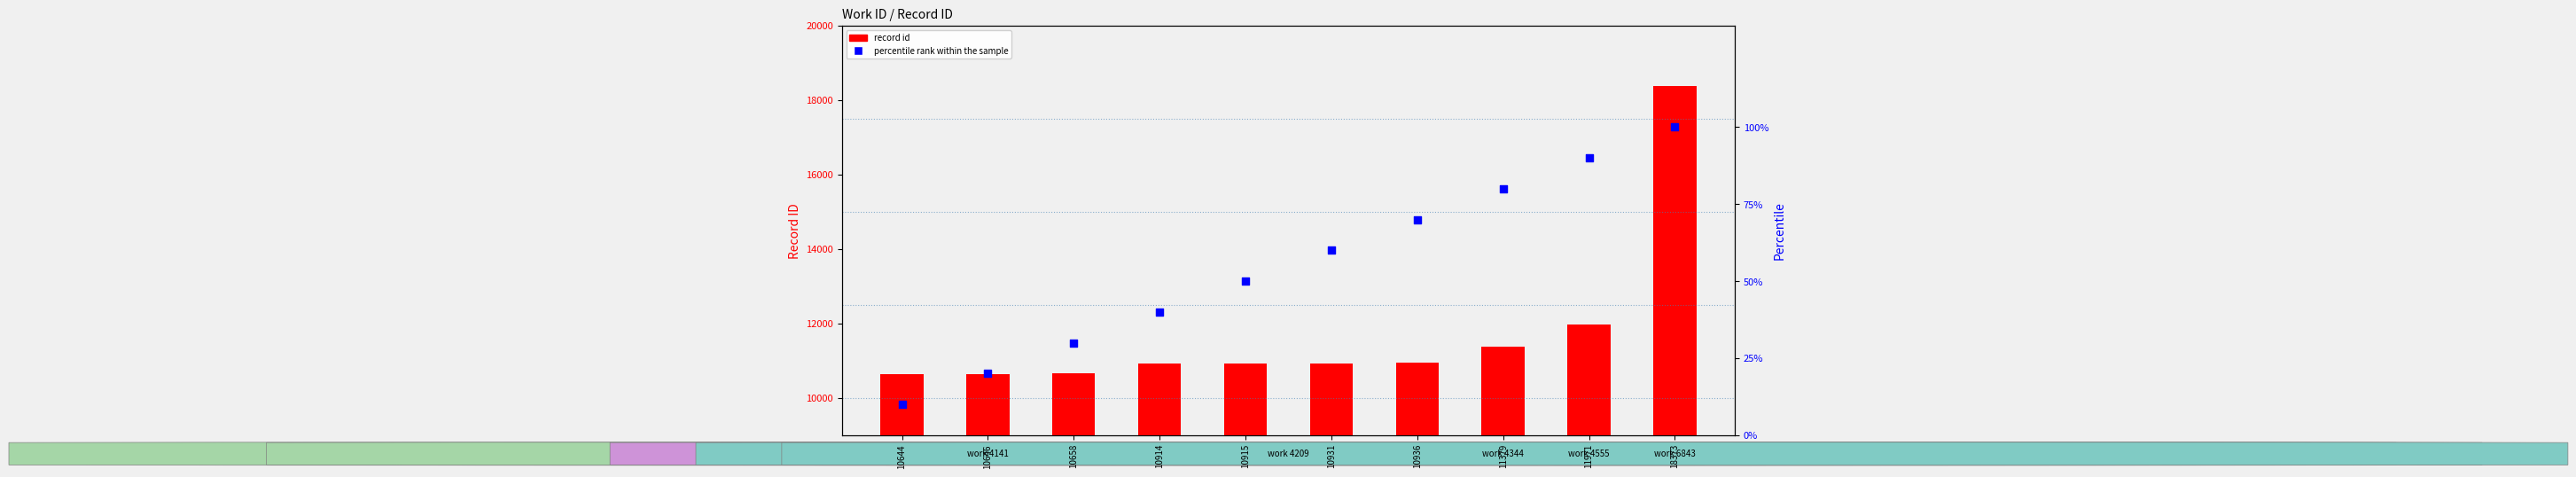

Which series has the largest total across all categories?

record id